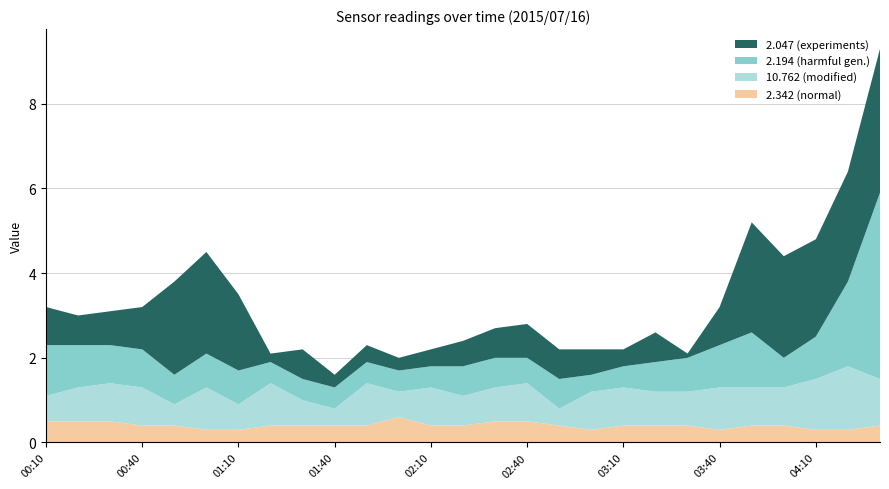

Reading left to right, transcribe all the data shown in this chart.

2.047: 0.9	0.7	0.8	1.0	2.2	2.4	1.8	0.2	0.7	0.3	0.4	0.3	0.4	0.6	0.7	0.8	0.7	0.6	0.4	0.7	0.1	0.9	2.6	2.4	2.3	2.6	3.4
2.194: 1.2	1.0	0.9	0.9	0.7	0.8	0.8	0.5	0.5	0.5	0.5	0.5	0.5	0.7	0.7	0.6	0.7	0.4	0.5	0.7	0.8	1.0	1.3	0.7	1.0	2.0	4.4
10.762: 0.6	0.8	0.9	0.9	0.5	1.0	0.6	1.0	0.6	0.4	1.0	0.6	0.9	0.7	0.8	0.9	0.4	0.9	0.9	0.8	0.8	1.0	0.9	0.9	1.2	1.5	1.1
2.342: 0.5	0.5	0.5	0.4	0.4	0.3	0.3	0.4	0.4	0.4	0.4	0.6	0.4	0.4	0.5	0.5	0.4	0.3	0.4	0.4	0.4	0.3	0.4	0.4	0.3	0.3	0.4